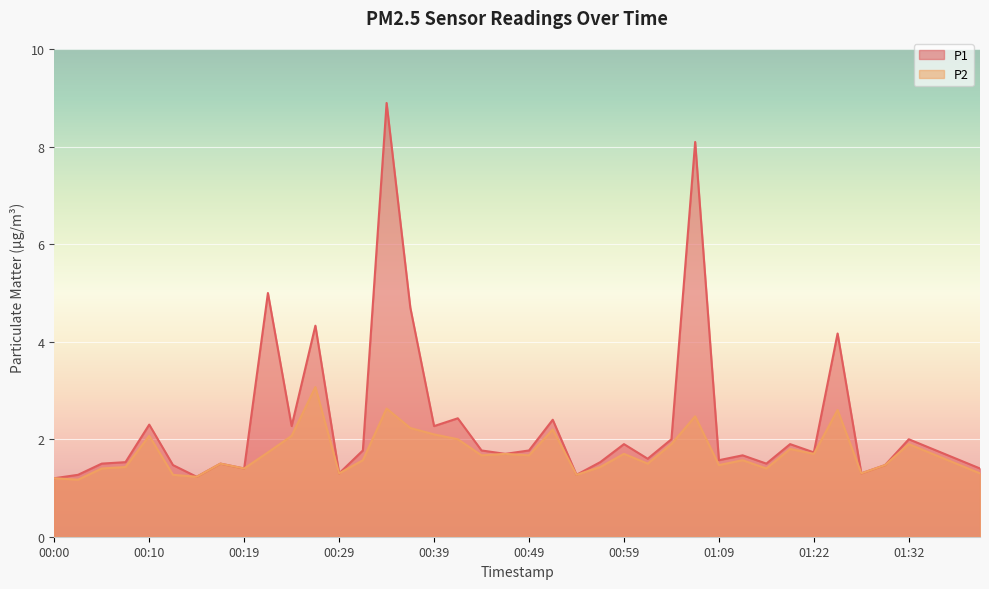

At which category does the chart reach its minimum across all series?

00:02